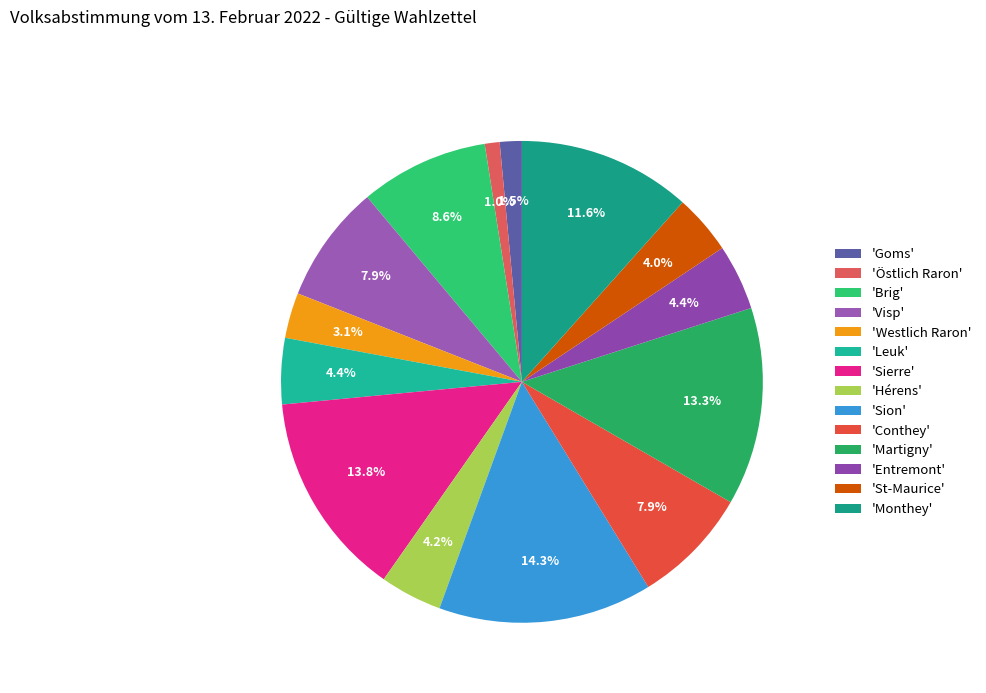

How many slices are in this pie chart?

14